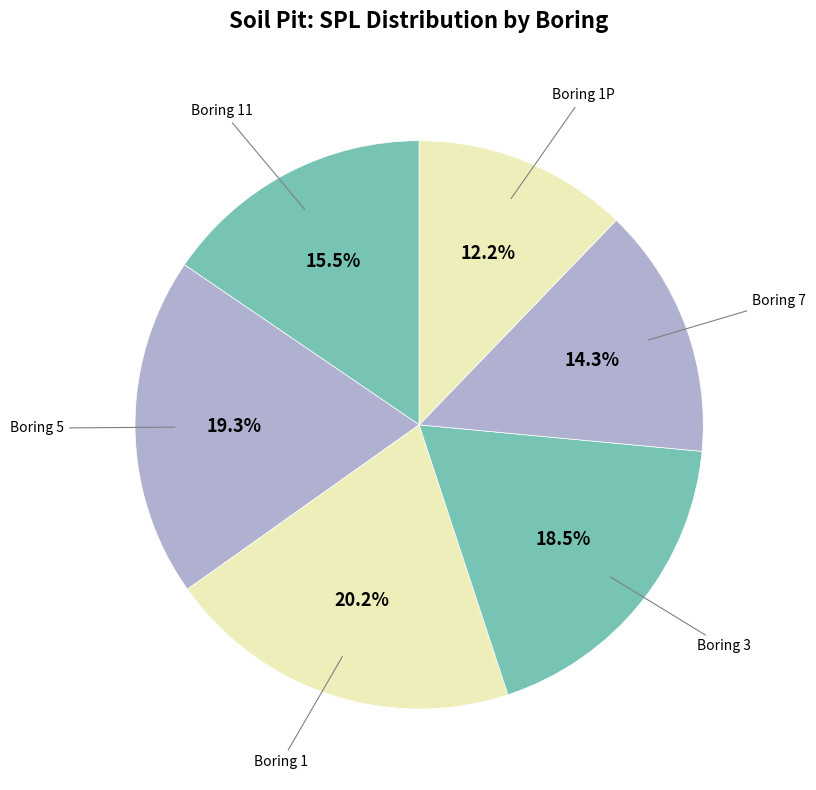

What is the smallest slice in the pie chart?

Boring 1P